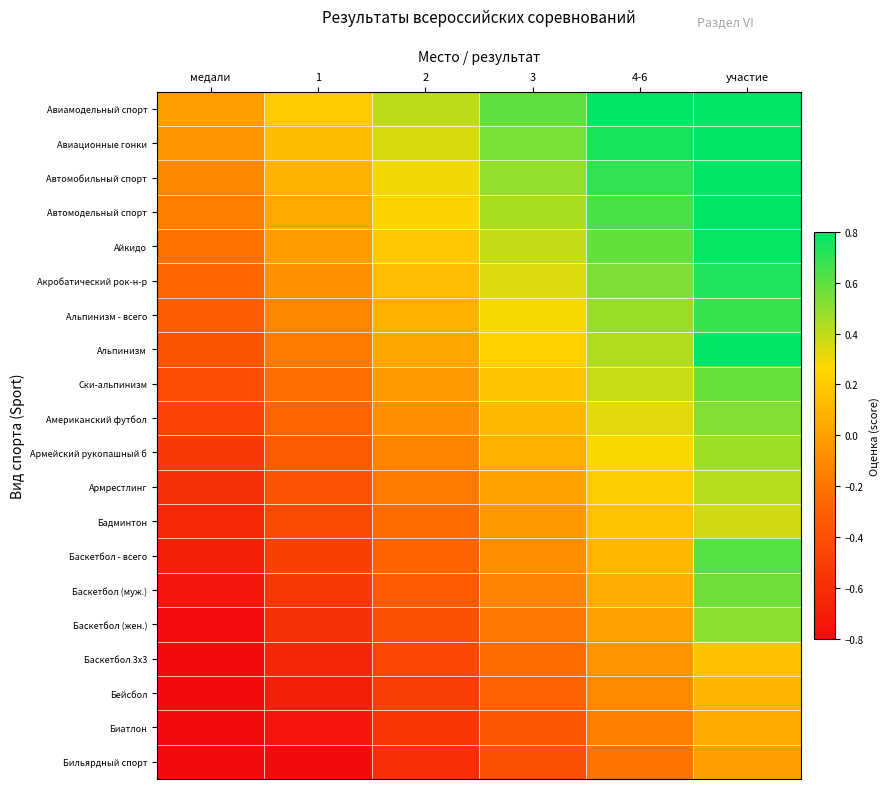

Reading right to left, transcribe all the data shown in this chart.

Авиамодельный спорт: участие=1.0	4-6=0.8	3=0.6	2=0.4	1=0.2	медали=0.0
Авиационные гонки: участие=0.9	4-6=0.7	3=0.5	2=0.3	1=0.1	медали=-0.1
Автомобильный спорт: участие=0.9	4-6=0.7	3=0.5	2=0.3	1=0.1	медали=-0.1
Автомодельный спорт: участие=0.8	4-6=0.6	3=0.4	2=0.2	1=0.0	медали=-0.2
Айкидо: участие=0.8	4-6=0.6	3=0.4	2=0.2	1=-0.0	медали=-0.2
Акробатический рок-н-р: участие=0.7	4-6=0.5	3=0.3	2=0.1	1=-0.1	медали=-0.3
Альпинизм - всего: участие=0.7	4-6=0.5	3=0.3	2=0.1	1=-0.1	медали=-0.3
Альпинизм: участие=0.9	4-6=0.4	3=0.2	2=0.0	1=-0.2	медали=-0.4
Ски-альпинизм: участие=0.6	4-6=0.4	3=0.2	2=-0.0	1=-0.2	медали=-0.4
Американский футбол: участие=0.5	4-6=0.3	3=0.1	2=-0.1	1=-0.3	медали=-0.5
Армейский рукопашный б: участие=0.5	4-6=0.3	3=0.1	2=-0.1	1=-0.3	медали=-0.5
Армрестлинг: участие=0.4	4-6=0.2	3=0.0	2=-0.2	1=-0.4	медали=-0.6
Бадминтон: участие=0.4	4-6=0.2	3=-0.0	2=-0.2	1=-0.4	медали=-0.6
Баскетбол - всего: участие=0.6	4-6=0.1	3=-0.1	2=-0.3	1=-0.5	медали=-0.7
Баскетбол (муж.): участие=0.6	4-6=0.1	3=-0.1	2=-0.3	1=-0.5	медали=-0.7
Баскетбол (жен.): участие=0.5	4-6=0.0	3=-0.2	2=-0.4	1=-0.6	медали=-0.8
Баскетбол 3х3: участие=0.2	4-6=-0.0	3=-0.2	2=-0.4	1=-0.6	медали=-0.8
Бейсбол: участие=0.1	4-6=-0.1	3=-0.3	2=-0.5	1=-0.7	медали=-0.9
Биатлон: участие=0.1	4-6=-0.1	3=-0.3	2=-0.5	1=-0.7	медали=-0.9
Бильярдный спорт: участие=0.0	4-6=-0.2	3=-0.4	2=-0.6	1=-0.8	медали=-1.0